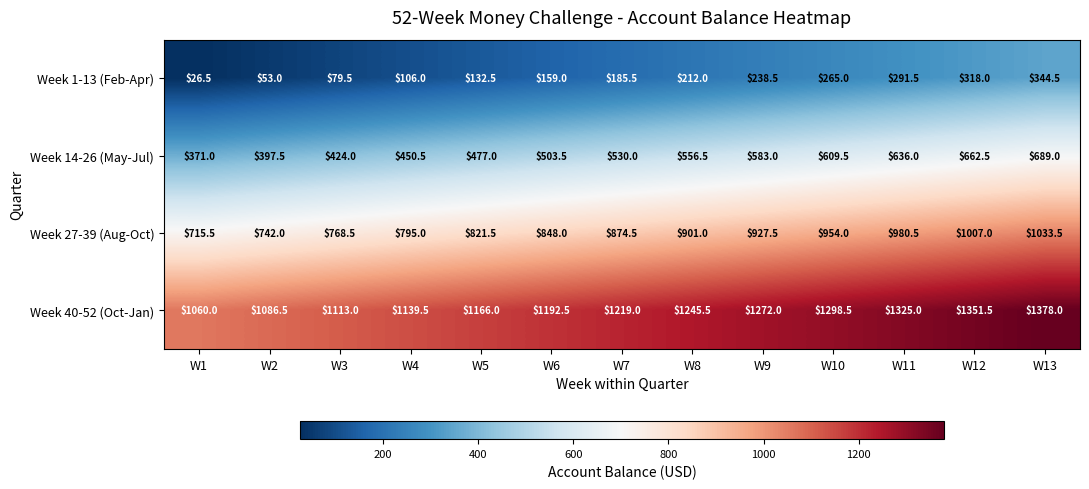

What is the total value across all series at W9?

3021.0